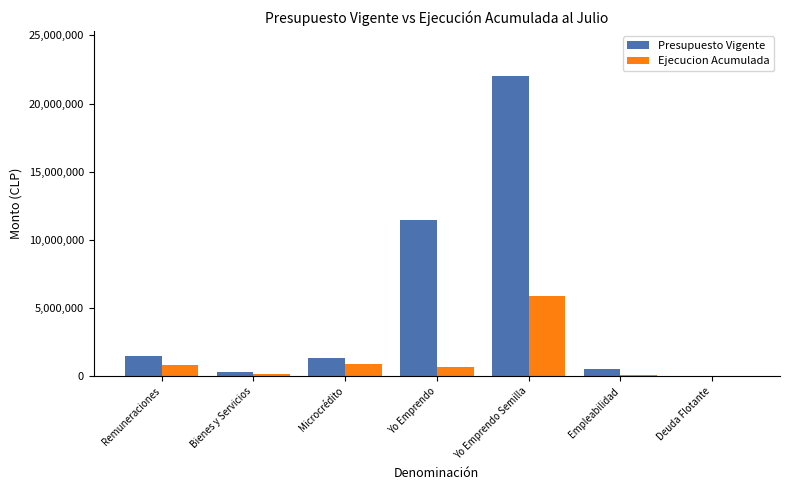

Which category has the highest value in the Presupuesto Vigente series?

Yo Emprendo Semilla